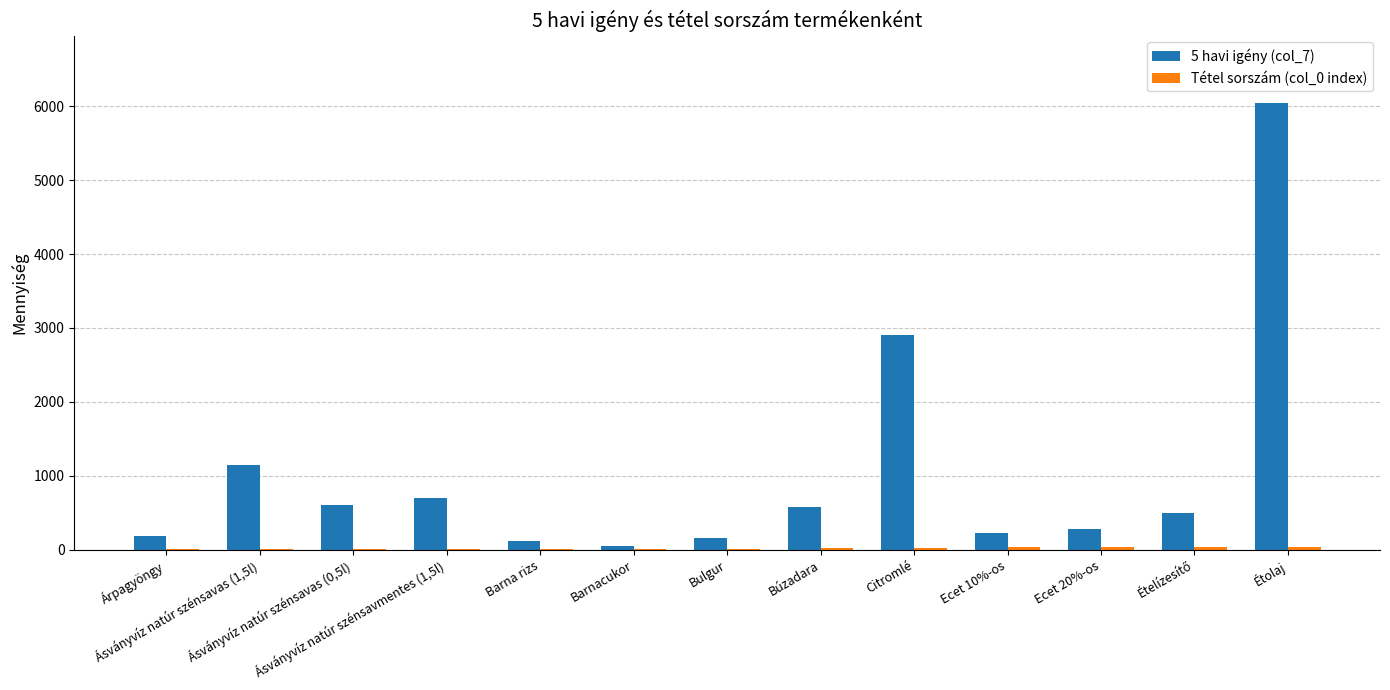

Which series has the largest total across all categories?

5 havi igény (col_7)